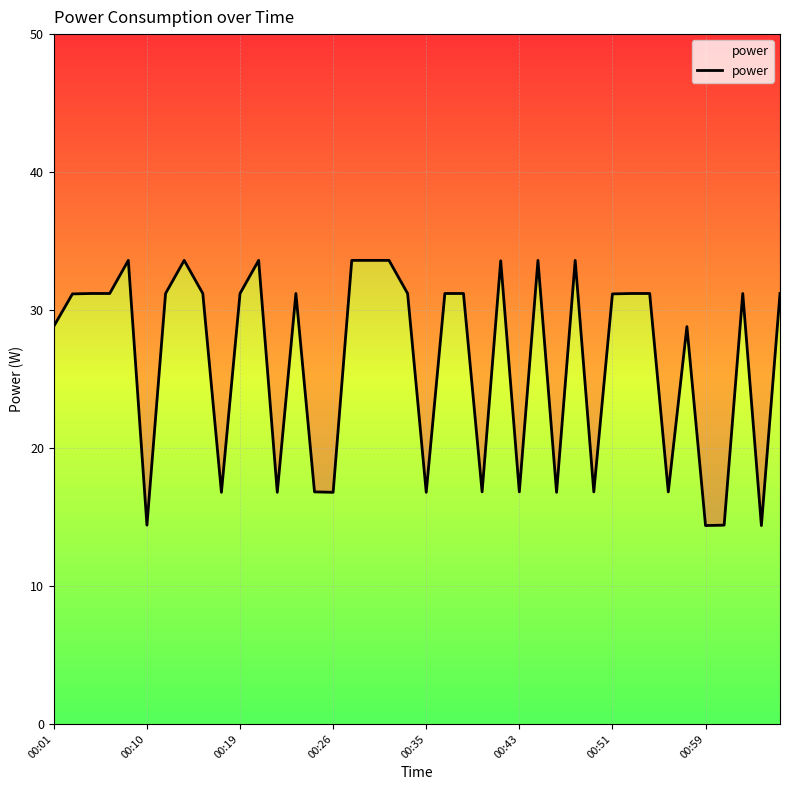

How many lines are shown in the chart?

1